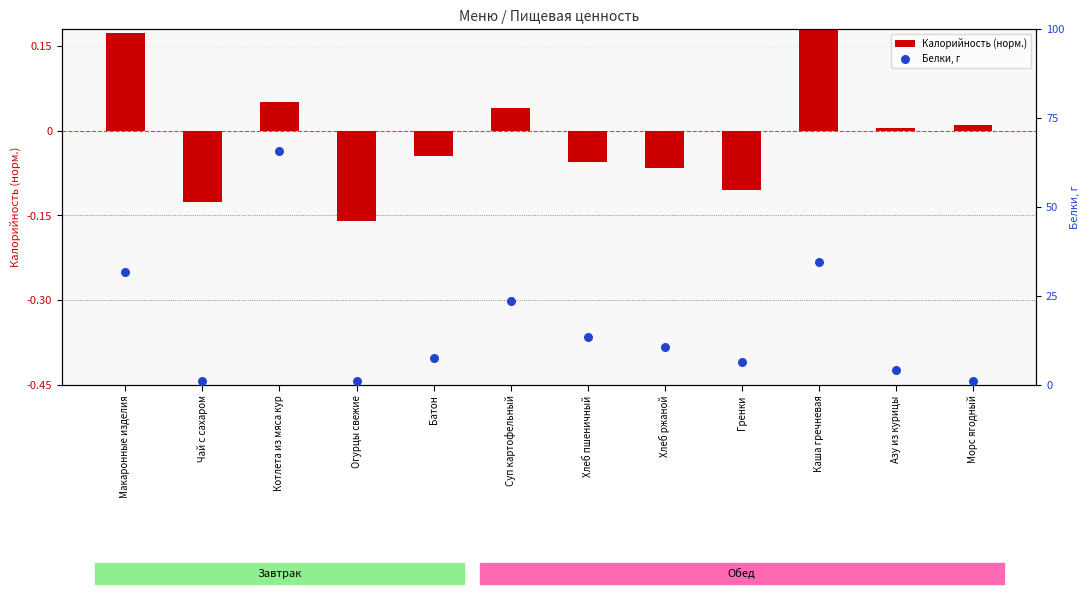

What is the total value across all series at Суп картофельный?

4.7